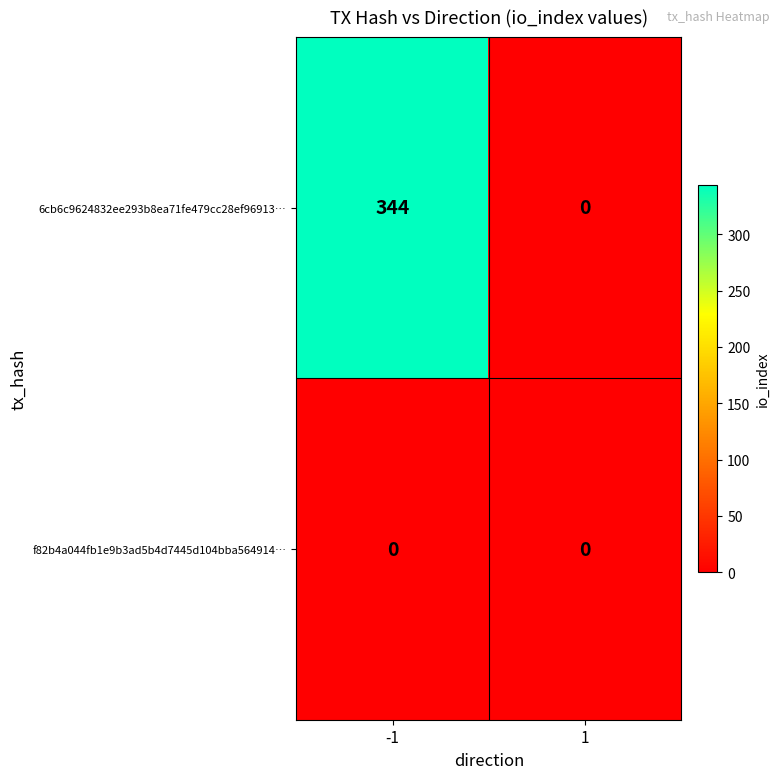

Count the number of data series in this chart.

2